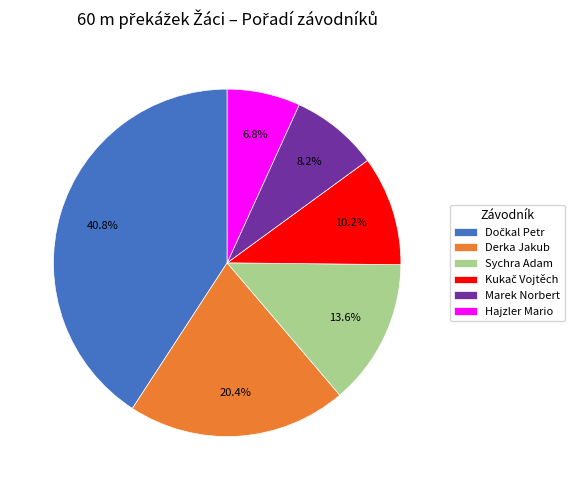

What percentage is the Derka Jakub slice, to the nearest percent?

20%